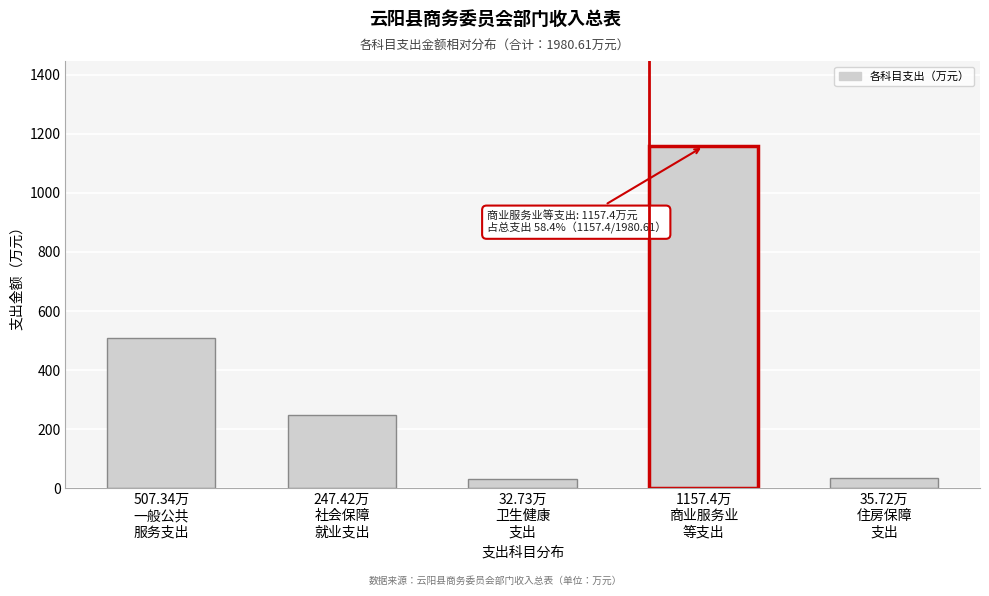

What is the difference between the second highest and second lowest values?

471.6